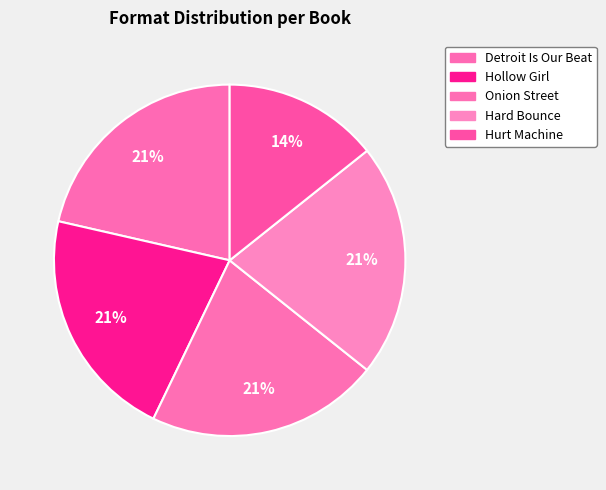

Does Onion Street represent more than half of the total?

No